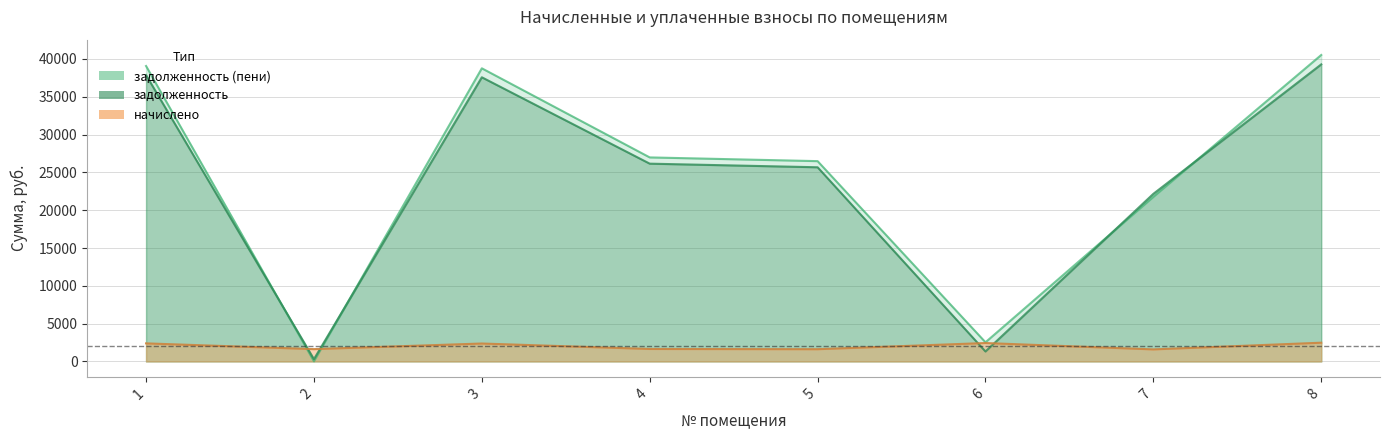

Rank the series at 8 from lowest to highest value.

начислено, задолженность, задолженность (пени)